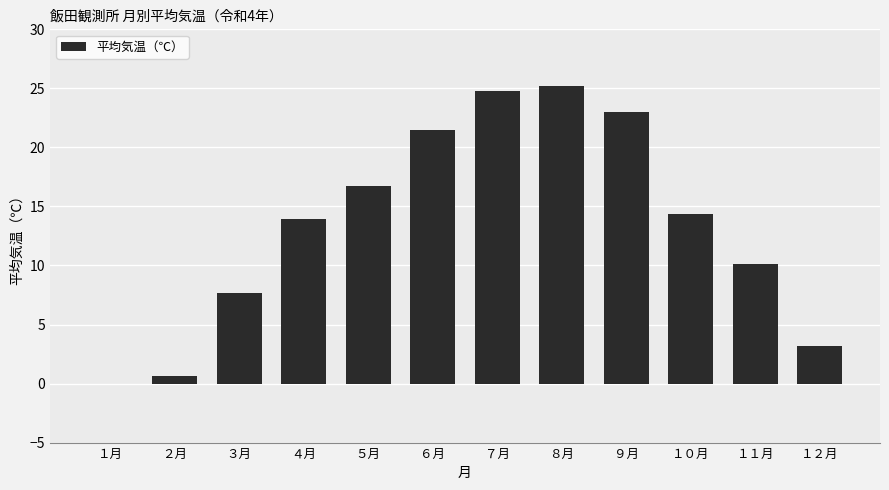

What is the sum of all values?

161.1